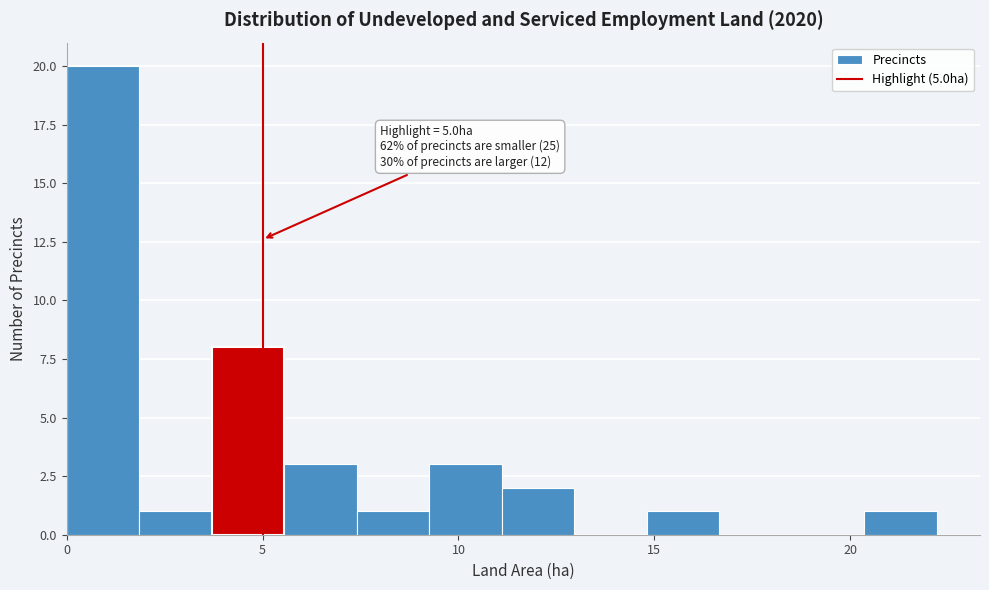

Read against the x-axis, roughly where is the centre of the tallest bar?

1.0